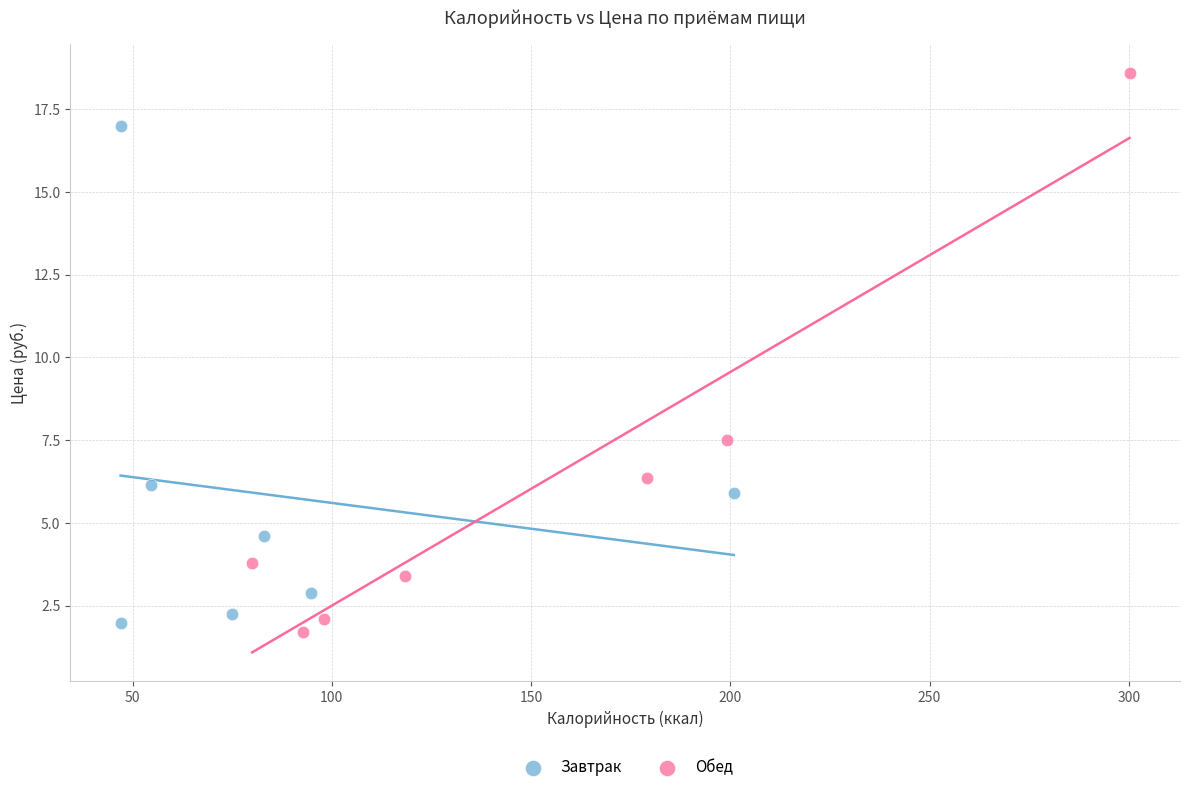

Which series contains the highest Y value?

Обед